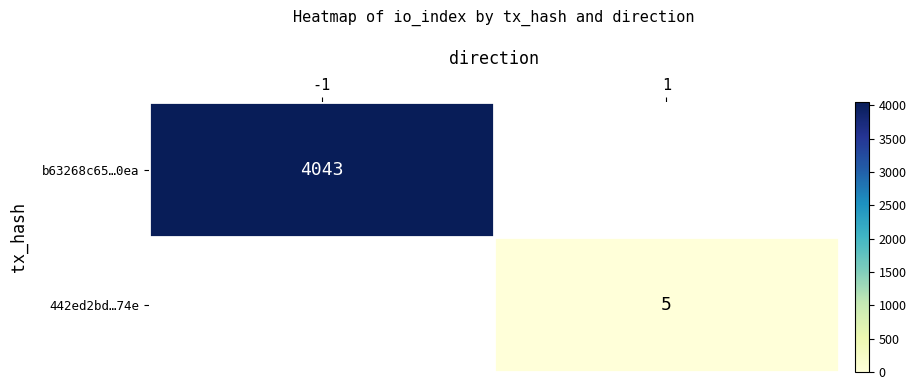

The value of b63268c65…0ea at -1 is 4043. True or false?

True